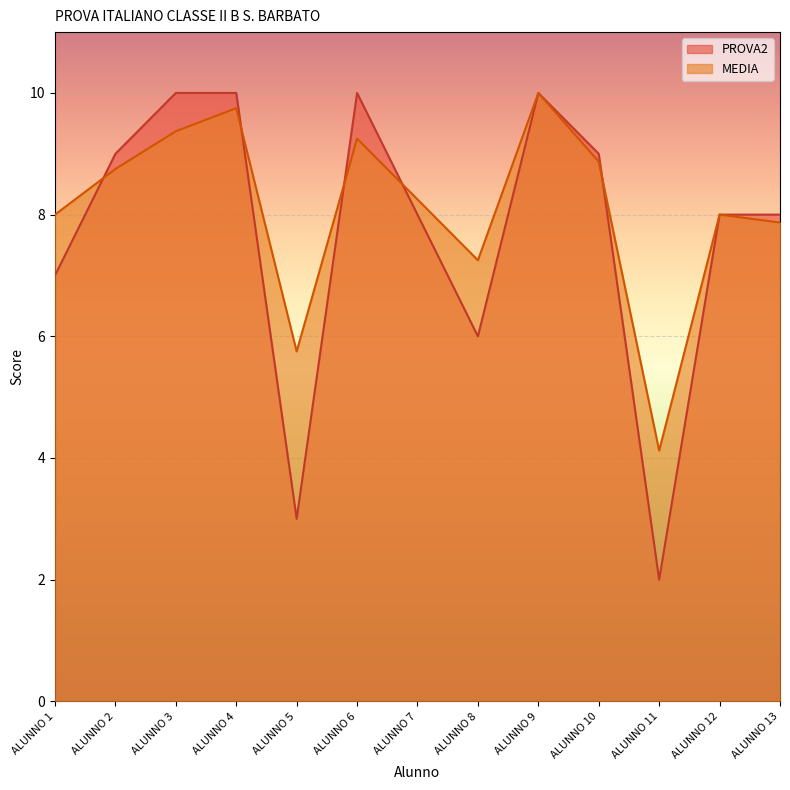

True or false: PROVA2 has more than 1 interior local peaks.

True